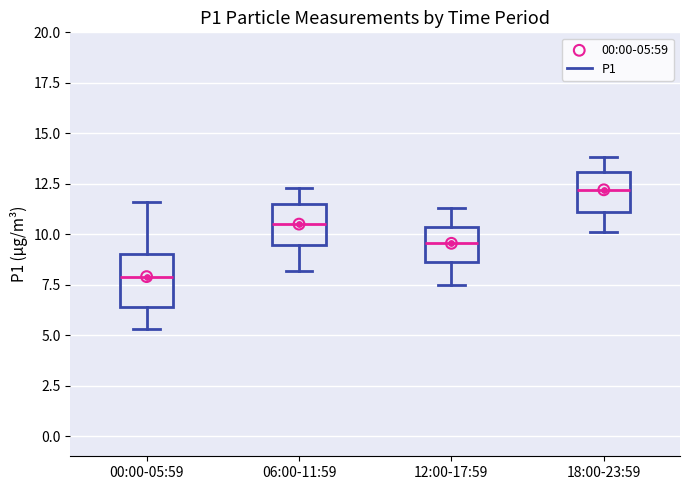

Where does the lower whisker of the box for 12:00-17:59 end on the y-axis? The values are not printed on the chart, so give them approximately, as read against the axis.

7.5